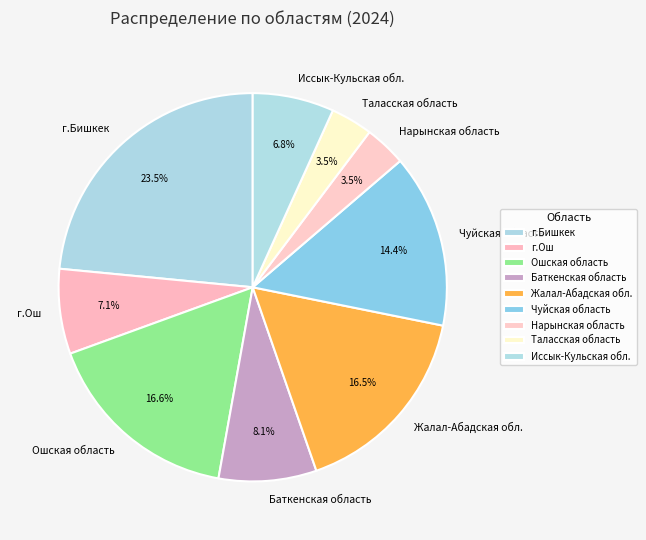

To the nearest percent, what is the combined percentage of Таласская область and г.Ош?

11%